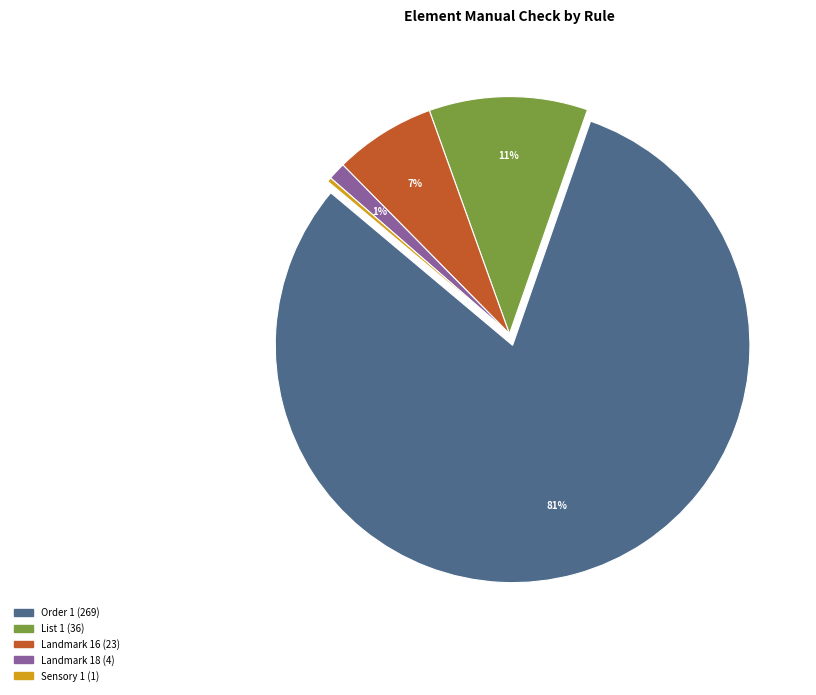

Does any single category account for the majority?

Yes